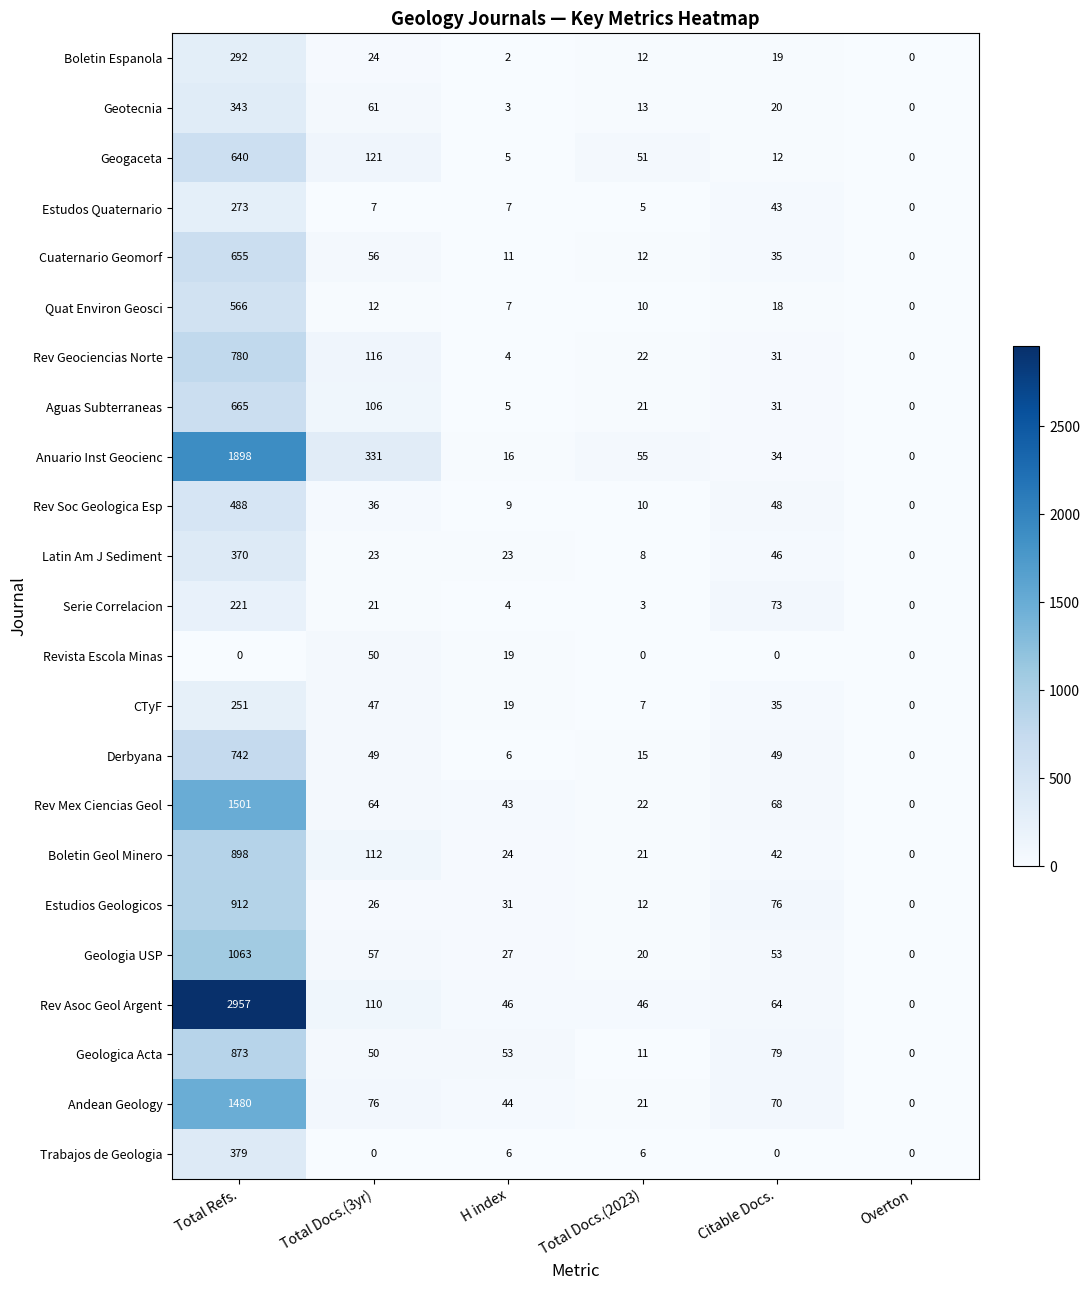

How many categories are shown in the chart?

6